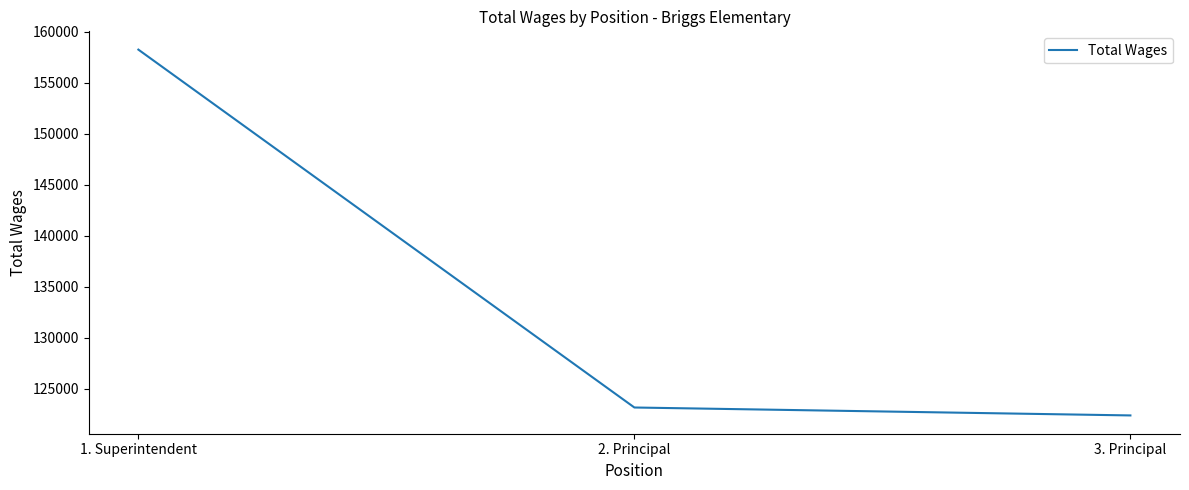

Is it true that the value at 3. Principal is 122381?

True